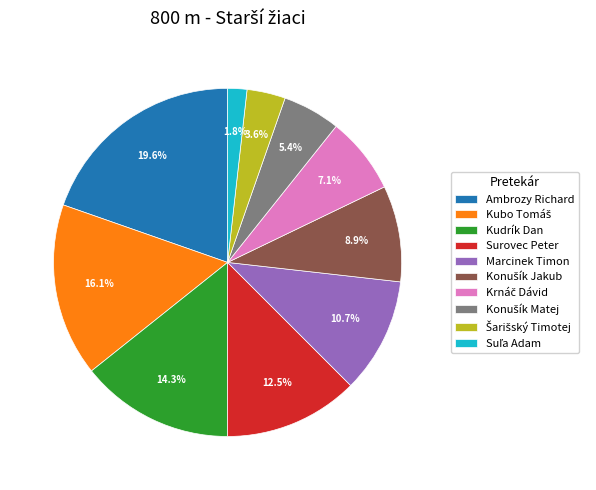

Does any single category account for the majority?

No